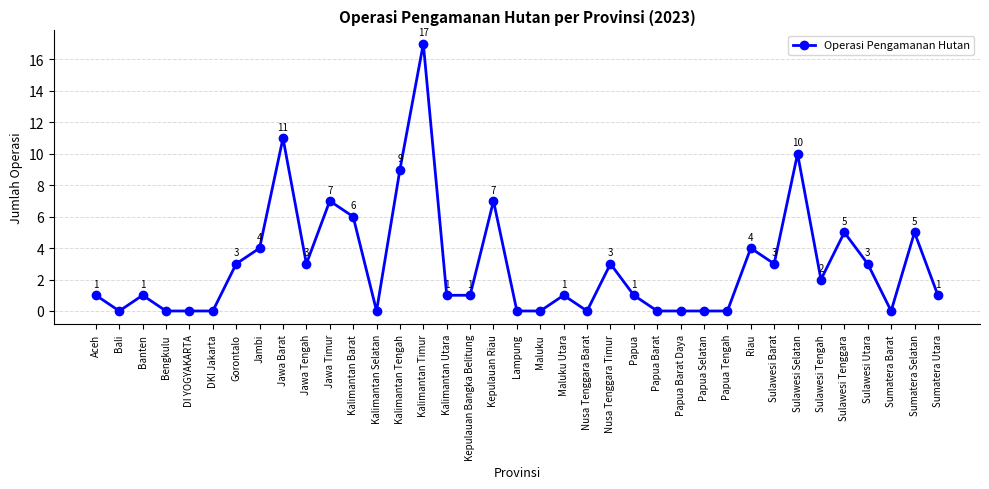

What is the label of the 19th point from the right?

Lampung